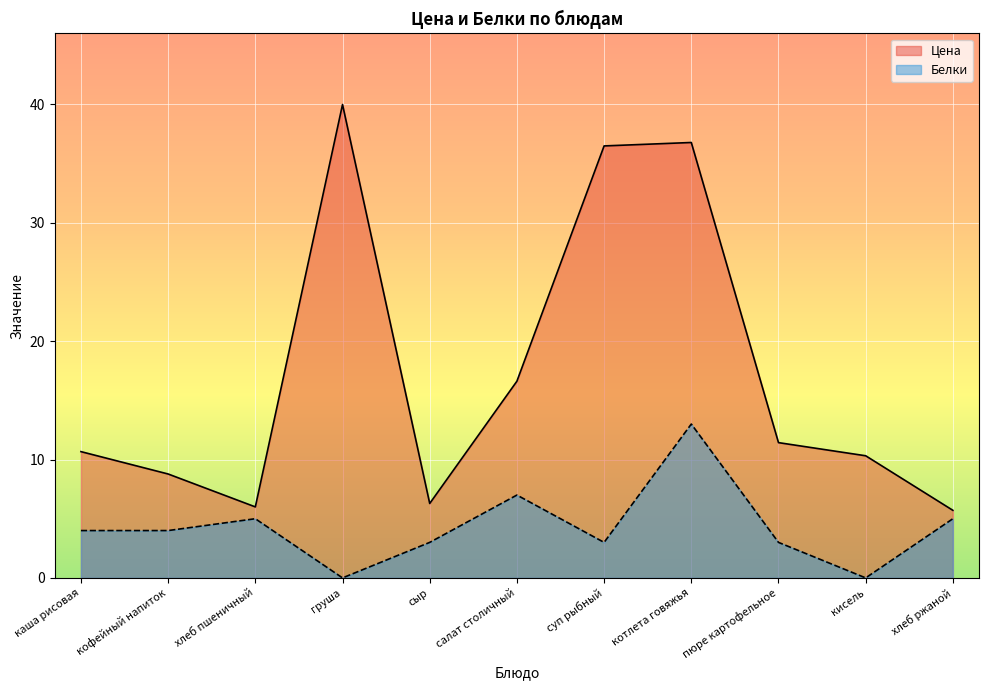

Rank the series by their maximum value, from lowest to highest.

Белки, Цена